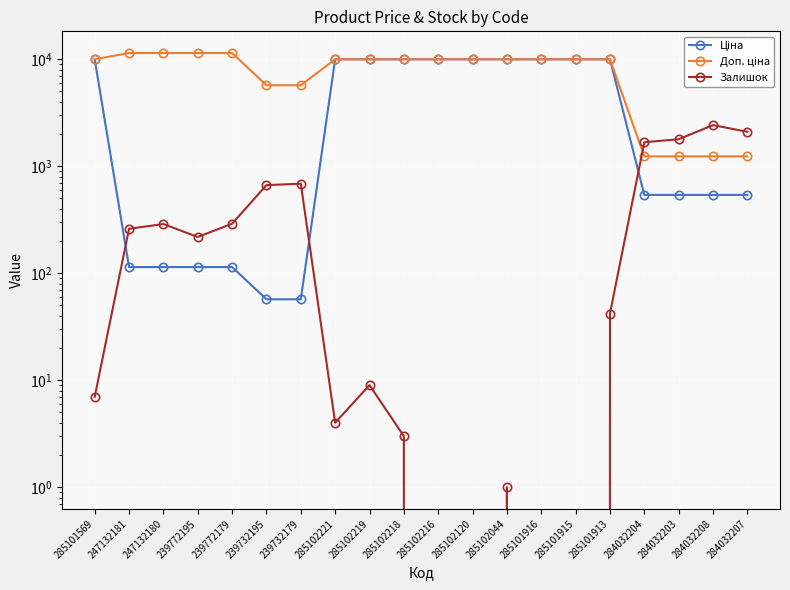

At which label does Доп. ціна first exceed 9974?

285101569